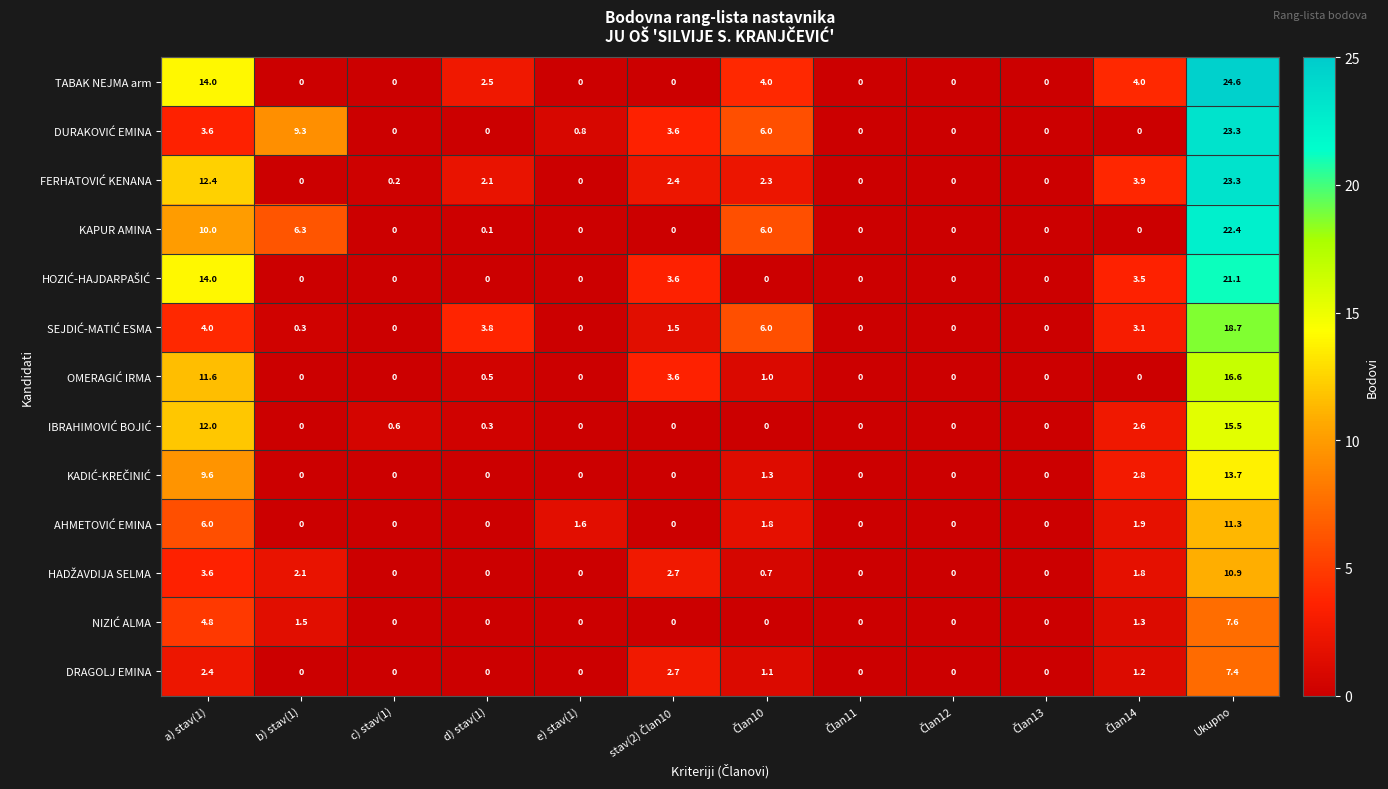

What is the difference between the highest and lowest values at d) stav(1)?

3.8